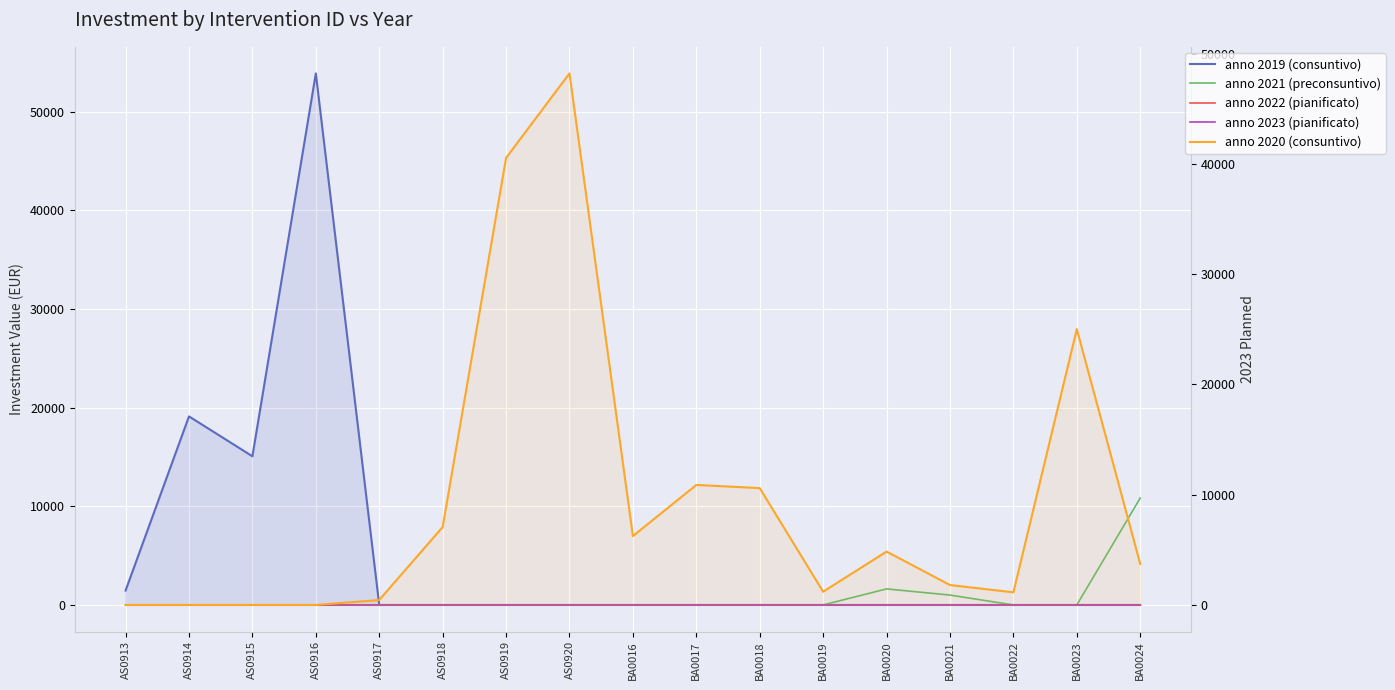

Reading right to left, what are all the values shown in this chart?

anno 2019 (consuntivo): BA0024=0.0	BA0023=0.0	BA0022=0.0	BA0021=0.0	BA0020=0.0	BA0019=0.0	BA0018=0.0	BA0017=0.0	BA0016=0.0	AS0920=0.0	AS0919=0.0	AS0918=0.0	AS0917=0.0	AS0916=53877.9	AS0915=15067.9	AS0914=19113.7	AS0913=1458.1
anno 2021 (preconsuntivo): BA0024=10834.5	BA0023=0.0	BA0022=0.0	BA0021=1000.0	BA0020=1626.4	BA0019=0.0	BA0018=0.0	BA0017=0.0	BA0016=0.0	AS0920=0.0	AS0919=0.0	AS0918=0.0	AS0917=0.0	AS0916=0.0	AS0915=0.0	AS0914=0.0	AS0913=0.0
anno 2022 (pianificato): BA0024=0.0	BA0023=0.0	BA0022=0.0	BA0021=0.0	BA0020=0.0	BA0019=0.0	BA0018=0.0	BA0017=0.0	BA0016=0.0	AS0920=0.0	AS0919=0.0	AS0918=0.0	AS0917=0.0	AS0916=0.0	AS0915=0.0	AS0914=0.0	AS0913=0.0
anno 2023 (pianificato): BA0024=0.0	BA0023=0.0	BA0022=0.0	BA0021=0.0	BA0020=0.0	BA0019=0.0	BA0018=0.0	BA0017=0.0	BA0016=0.0	AS0920=0.0	AS0919=0.0	AS0918=0.0	AS0917=0.0	AS0916=0.0	AS0915=0.0	AS0914=0.0	AS0913=0.0
anno 2020 (consuntivo): BA0024=3723.0	BA0023=25011.0	BA0022=1145.0	BA0021=1806.0	BA0020=4841.3	BA0019=1201.0	BA0018=10595.2	BA0017=10881.9	BA0016=6246.0	AS0920=48197.6	AS0919=40537.8	AS0918=7065.7	AS0917=450.0	AS0916=0.0	AS0915=0.0	AS0914=0.0	AS0913=0.0